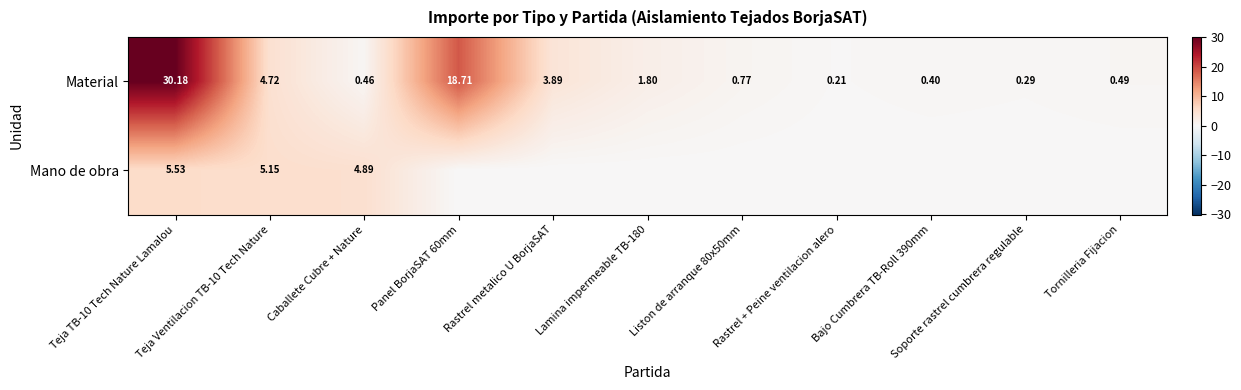

Rank the series by their average value, from highest to lowest.

Material, Mano de obra